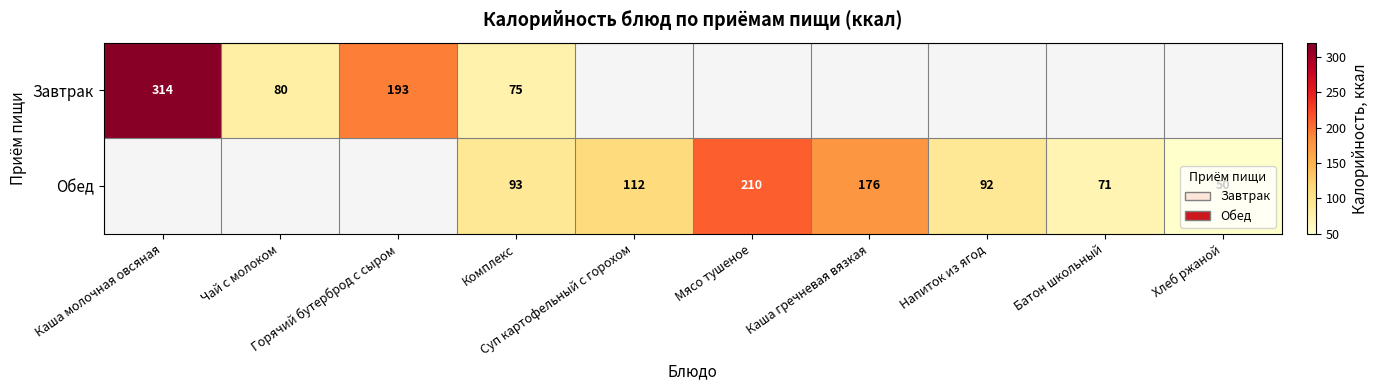

What is the minimum value for Завтрак?

74.8